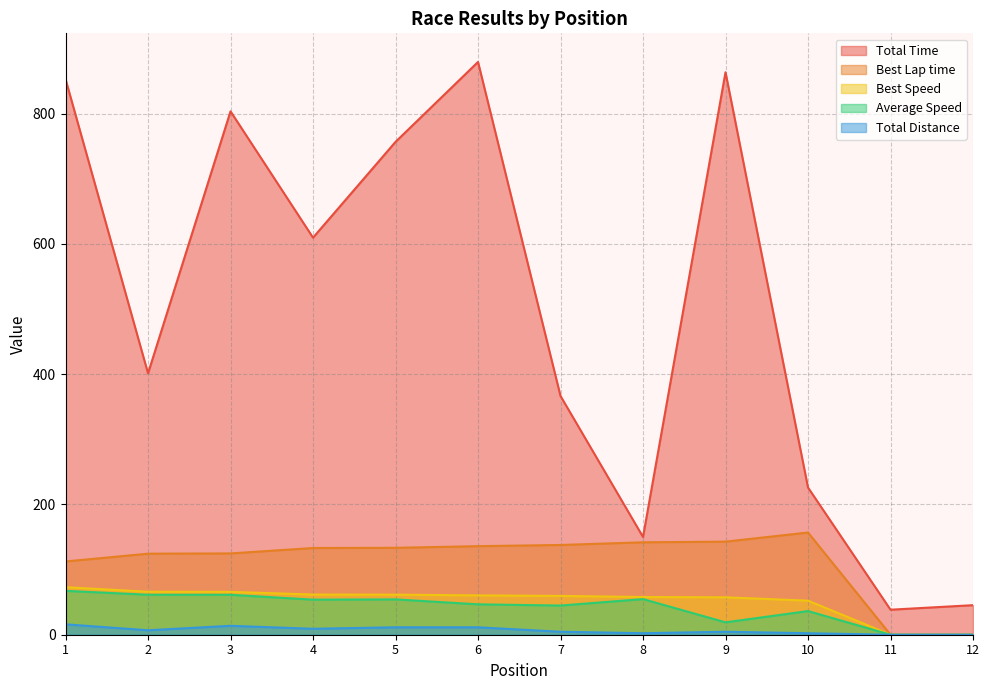

Read the Total Time value at 8.

150.1